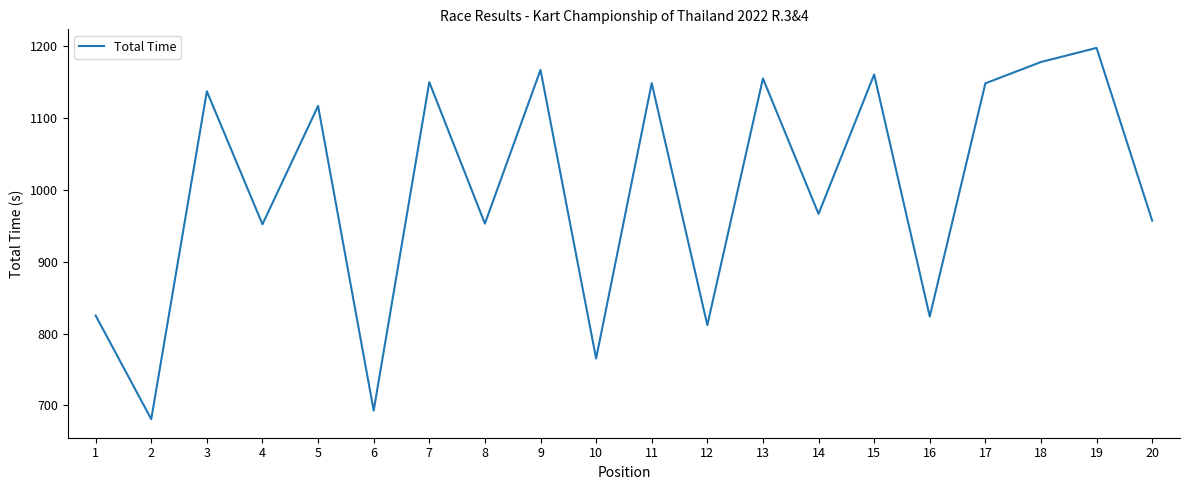

Where is the data nearest to the value 939?

4